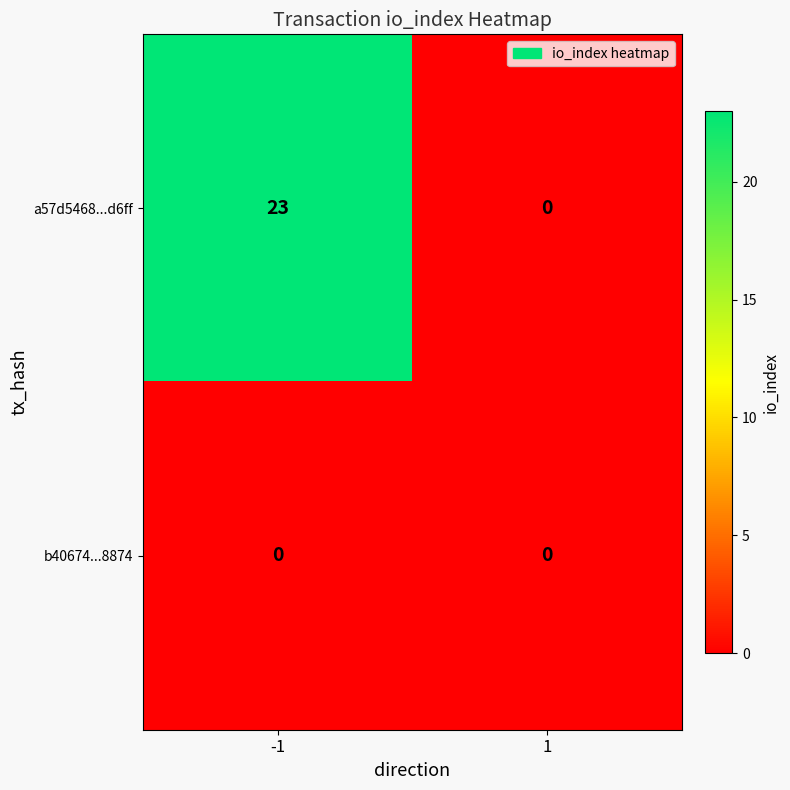

What is the total value across all series at -1?

23